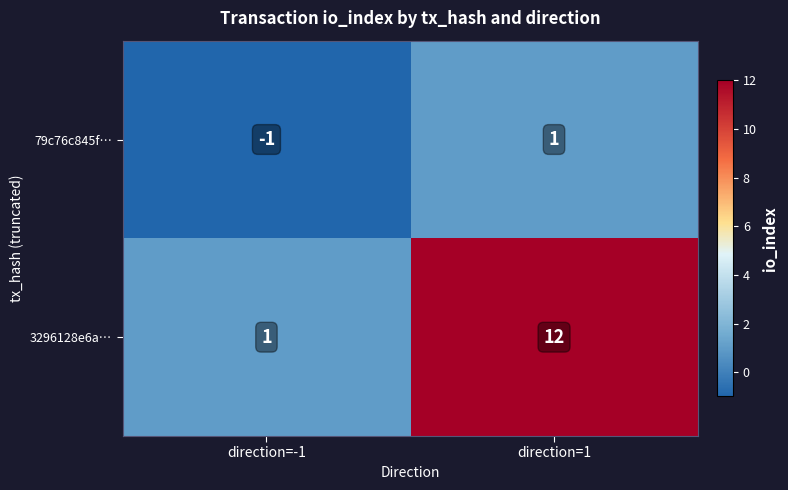

Which category has the highest value across all series?

direction=1